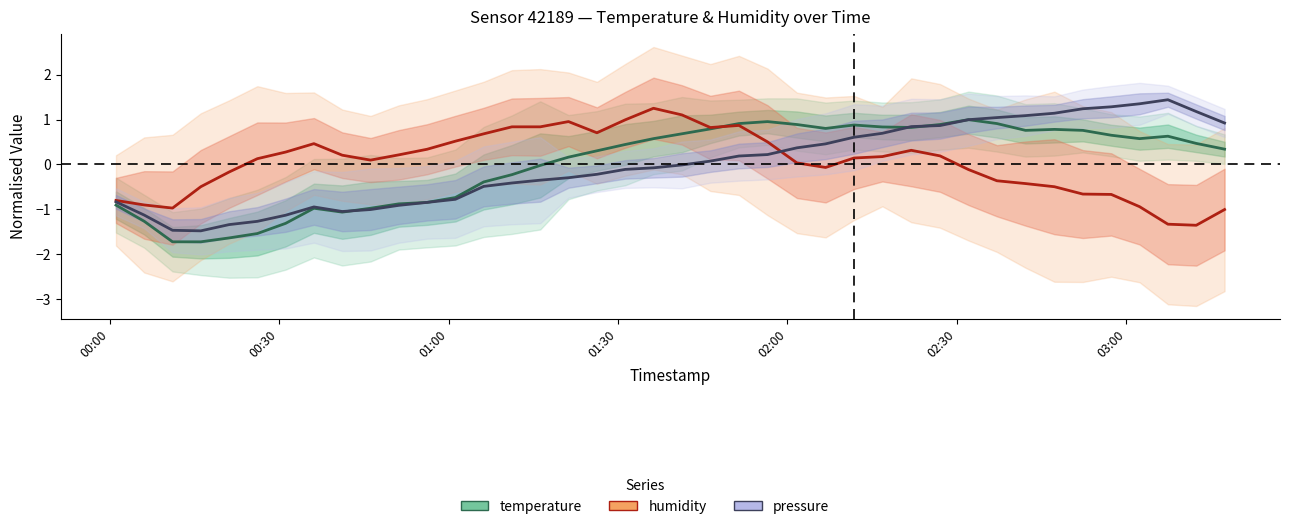

True or false: humidity and temperature intersect in this chart.

True